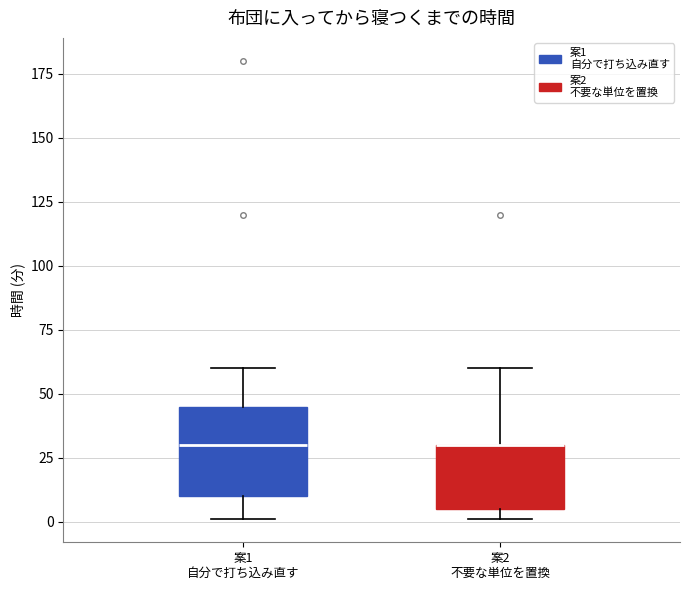

Where is the lower edge of the box for 案1 自分で打ち込み直す on the y-axis? The values are not printed on the chart, so give them approximately, as read against the axis.

10